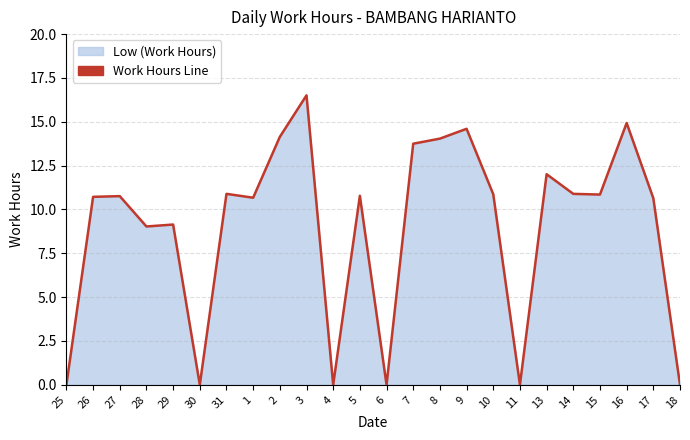

How many points are lower than both their immediate neighbors (excluding endpoints)?

7